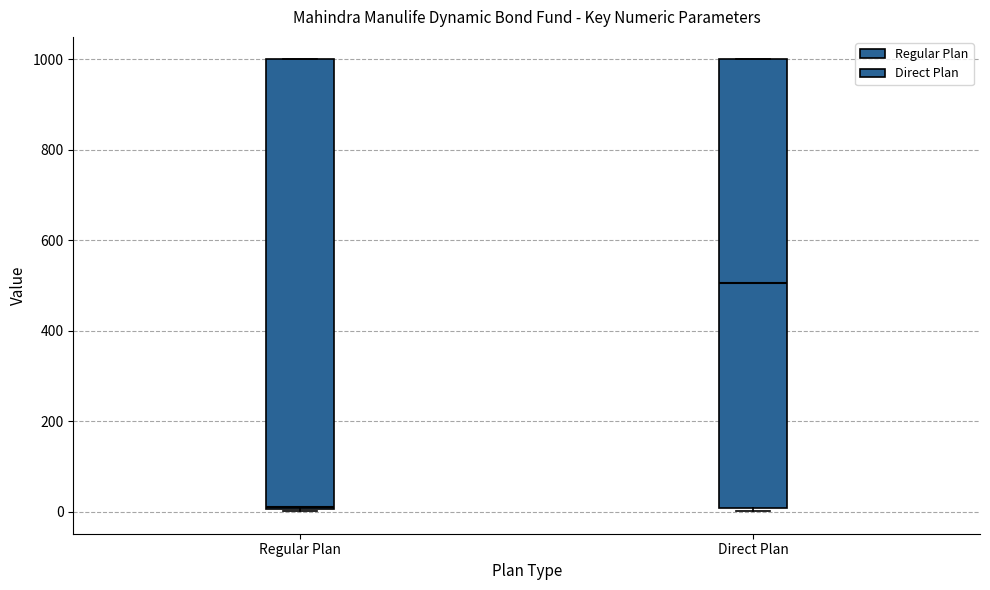

Where is the upper edge of the box for Regular Plan on the y-axis? The values are not printed on the chart, so give them approximately, as read against the axis.

1000